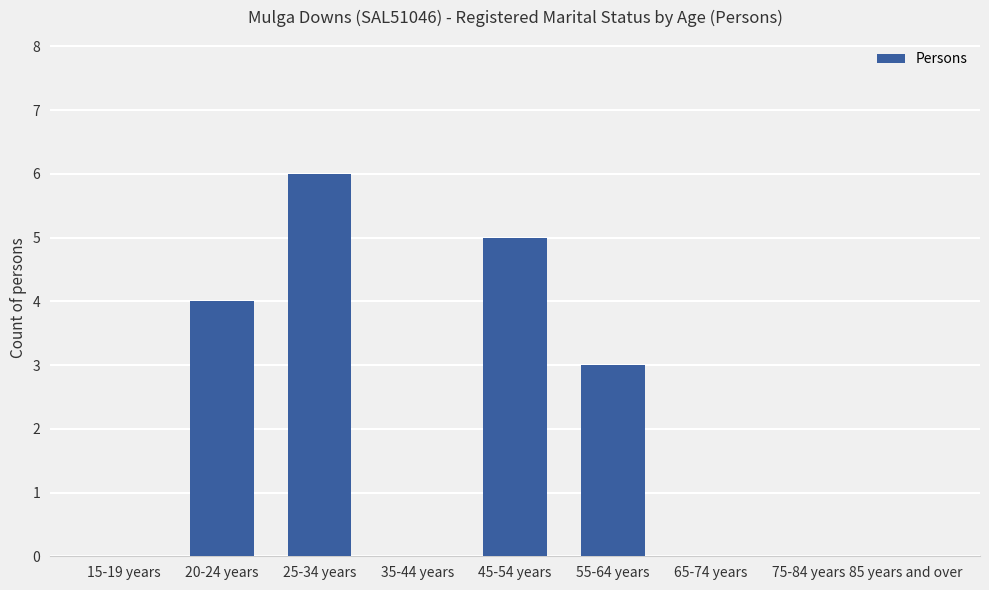

Between 55-64 years and 75-84 years, which is larger?

55-64 years